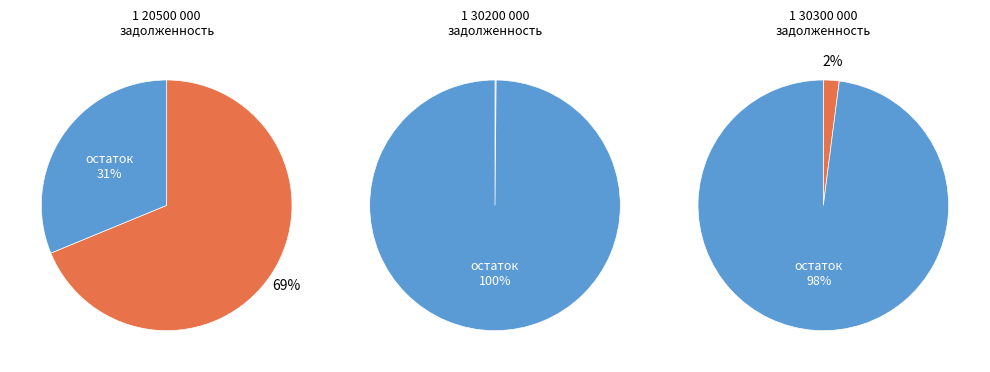

To the nearest percent, what portion does на начало года represent?

2%